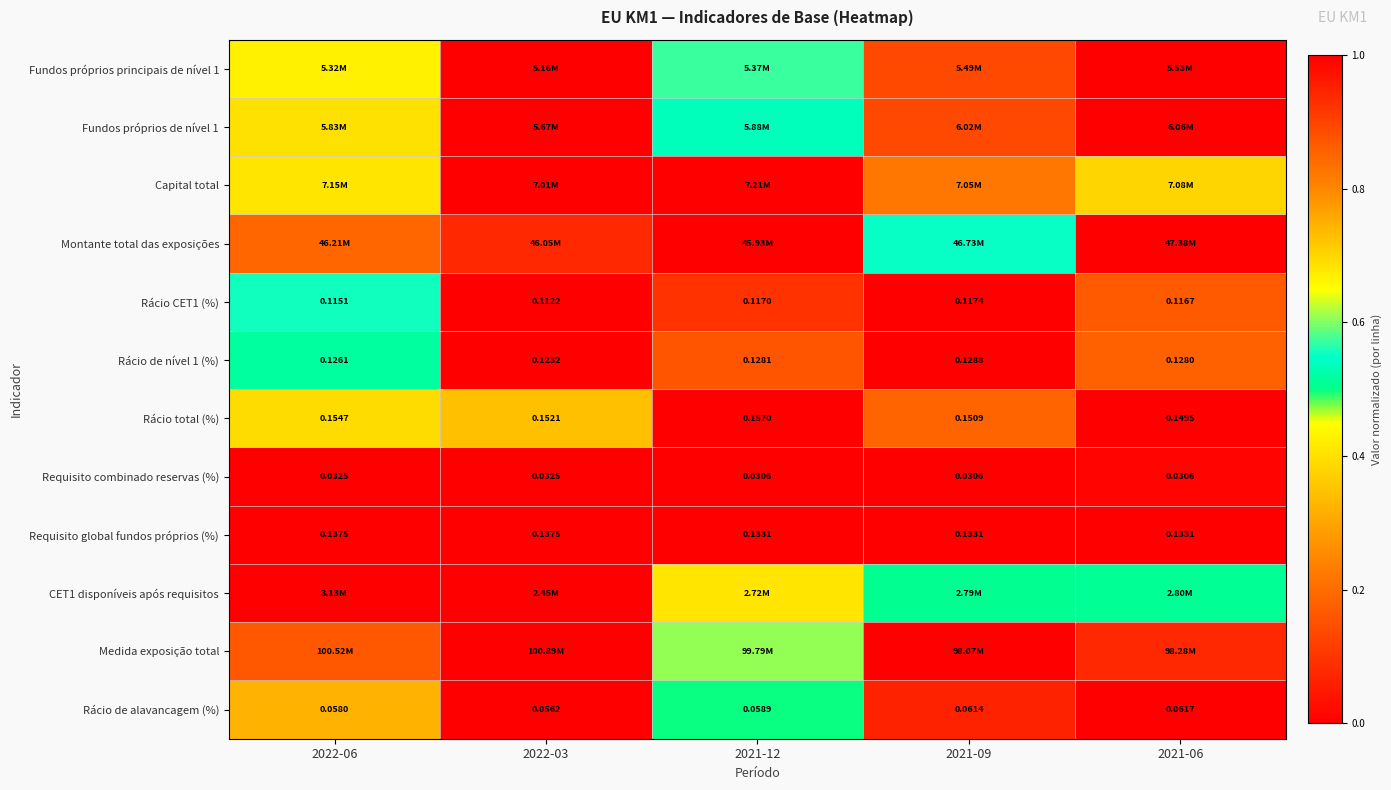

Is the value of Requisito combinado reservas (%) at 2021-09 greater than the value of Rácio de alavancagem (%) at 2021-12?

No